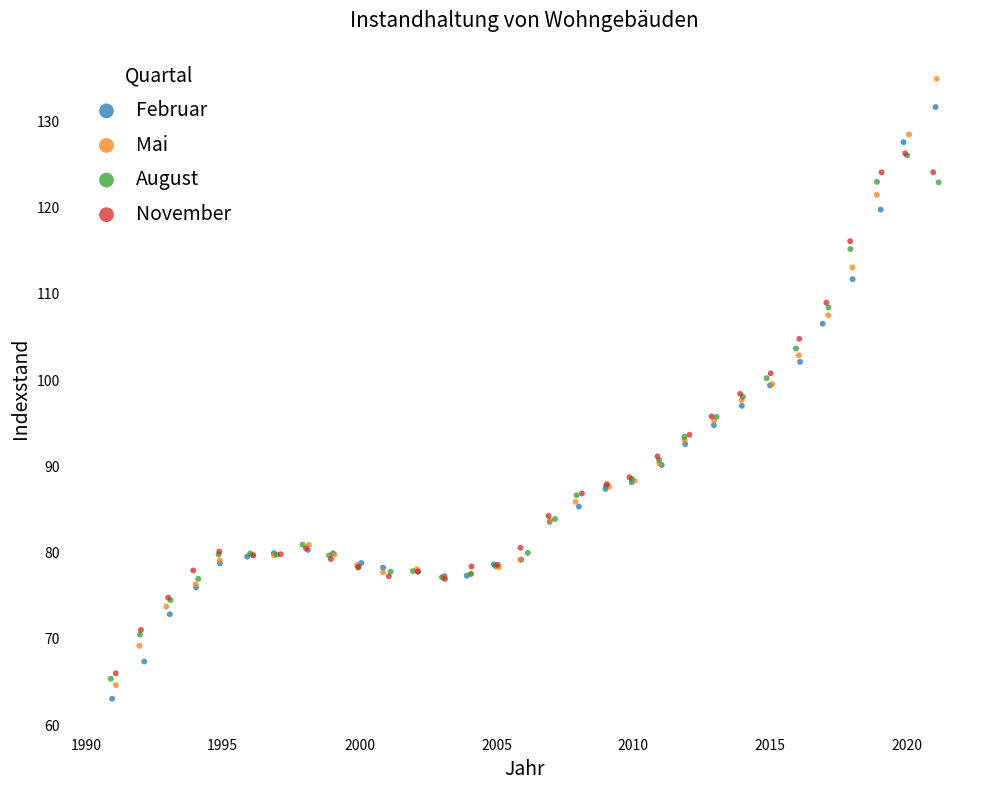

Which series has the largest Y range (max minus min)?

Mai